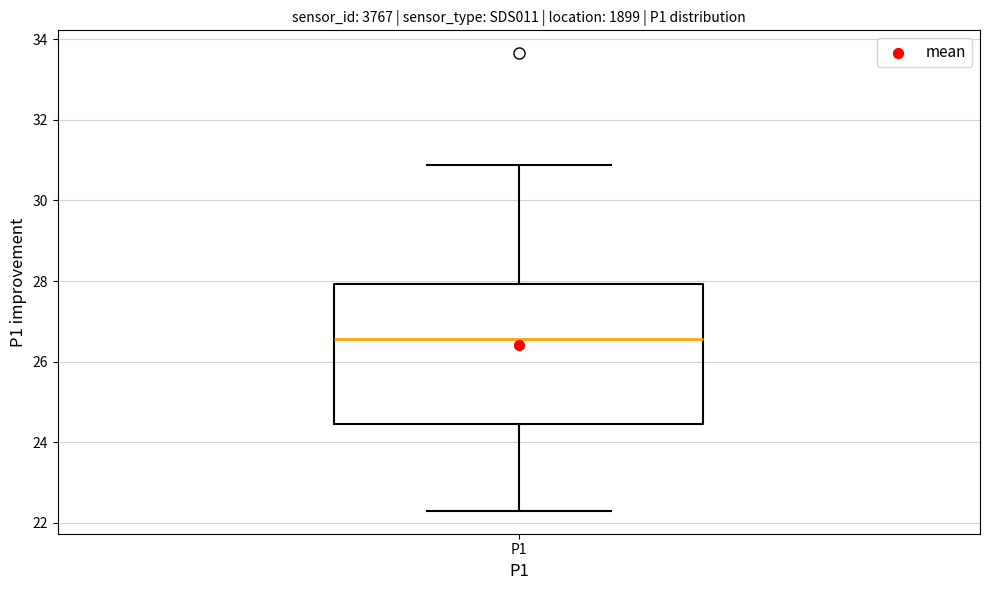

Transcribe this box plot: give where the median line is, the range the box spans, and where the two whiskers end, as read against the y-axis. The values are not printed on the chart, so give them approximately, as read against the axis.

median 26.6, box 24.4 to 28.0, whiskers 22.4 to 30.8